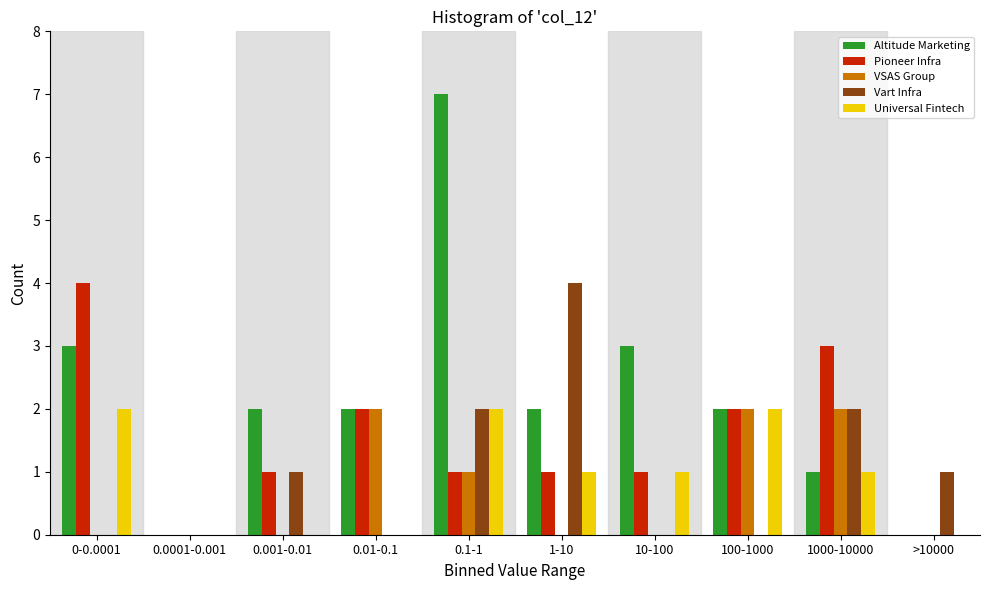

The value of Altitude Marketing at 100-1000 is 2. True or false?

True